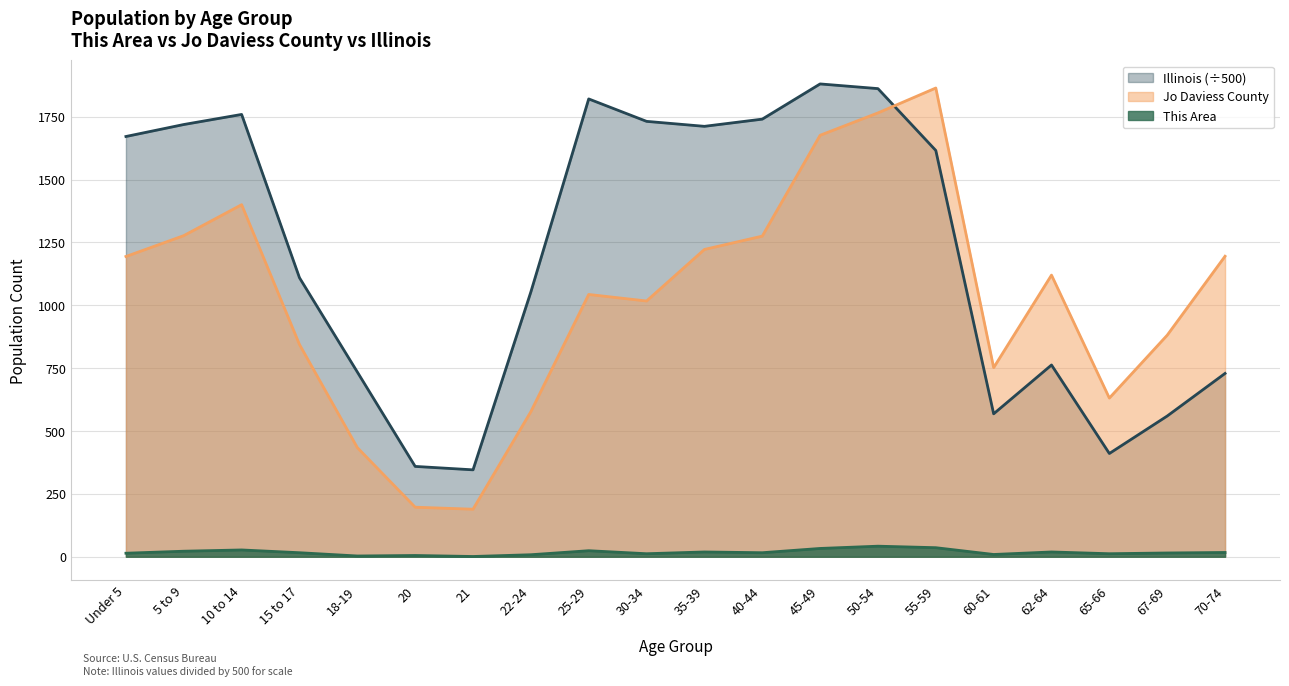

What is the sum of the This Area values at Under 5 and 10 to 14?

41.0